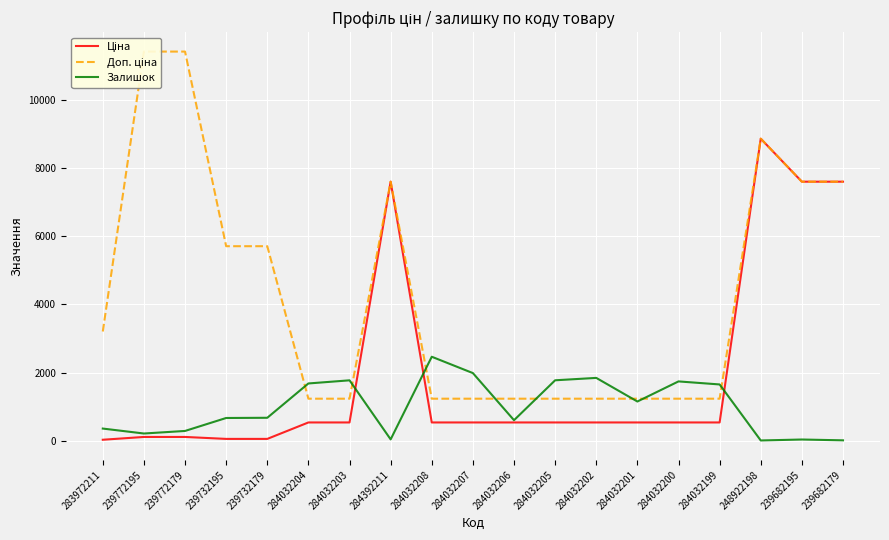

How many categories are shown in the chart?

19